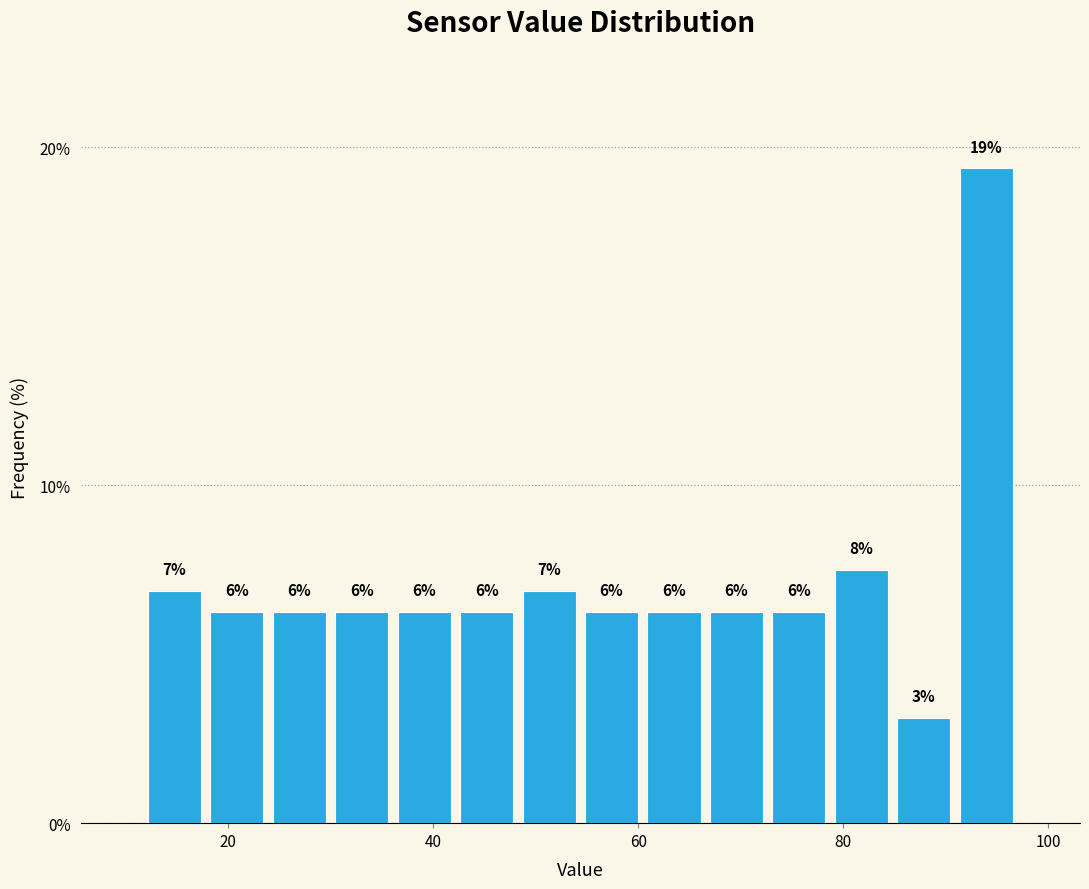

Read against the x-axis, roughly where is the centre of the tallest bar?

94